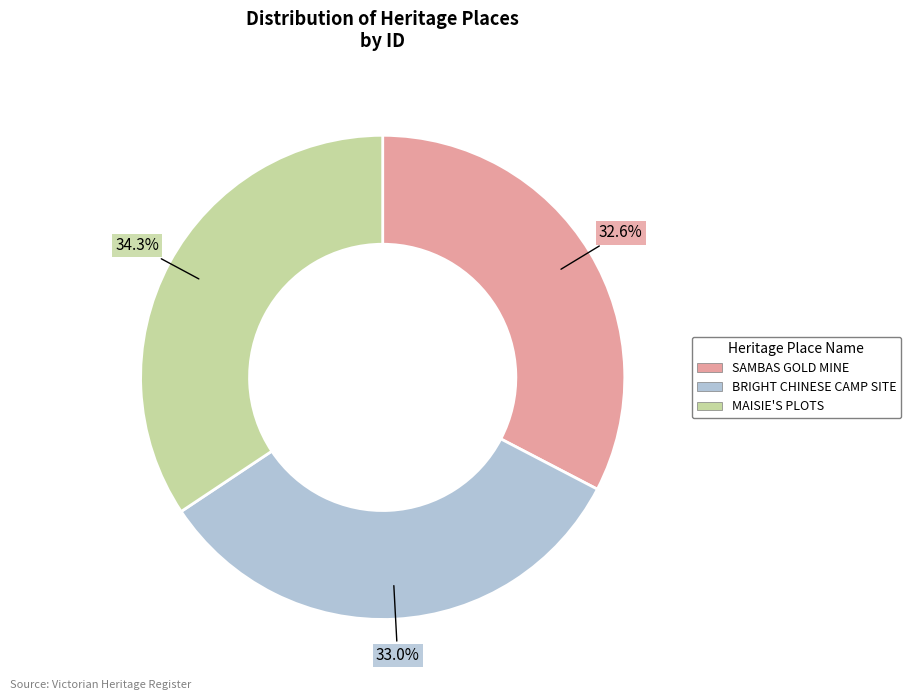

What percentage is NOT represented by SAMBAS GOLD MINE?

67.4%